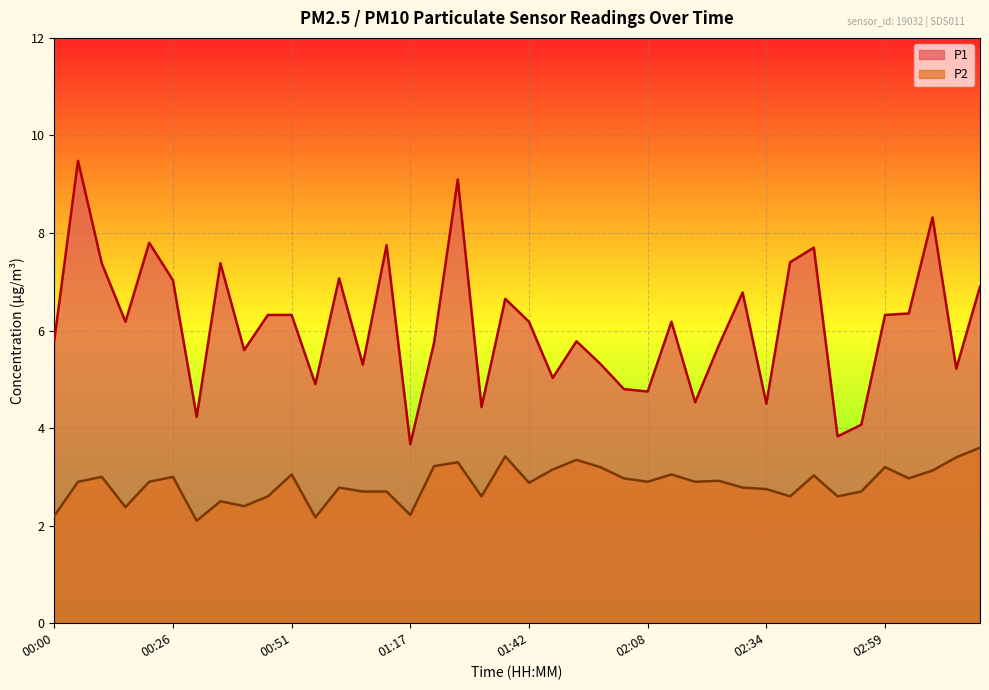

How many interior local valleys does the P2 series have?

12